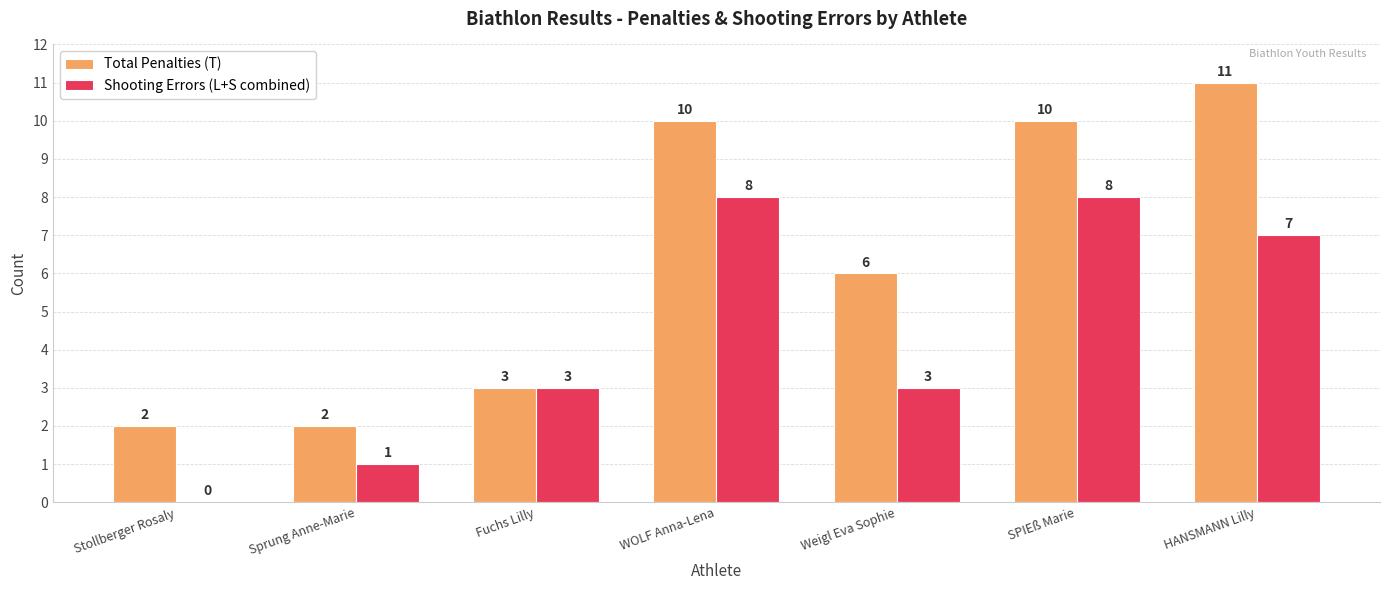

Reading left to right, list all the values displayed in this chart.

Total Penalties (T): 2	2	3	10	6	10	11
Shooting Errors (L+S combined): 0	1	3	8	3	8	7